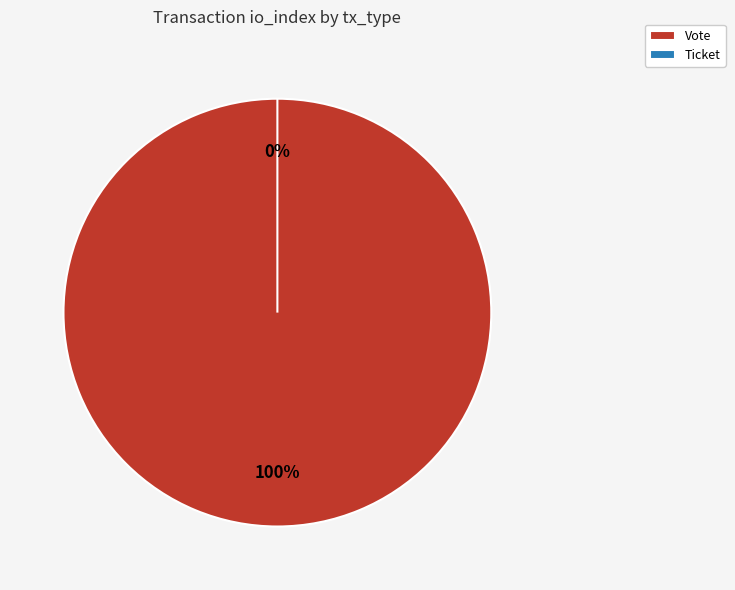

Does any single category account for the majority?

Yes